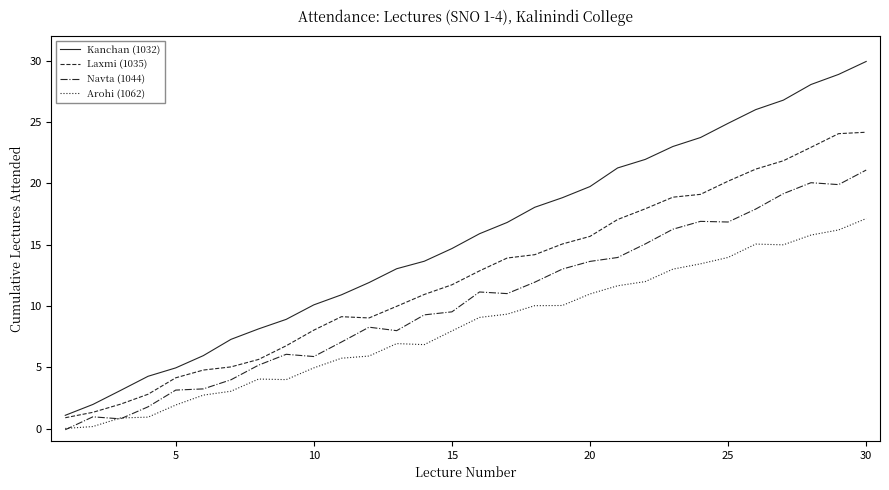

True or false: Kanchan (1032) and Navta (1044) intersect in this chart.

False